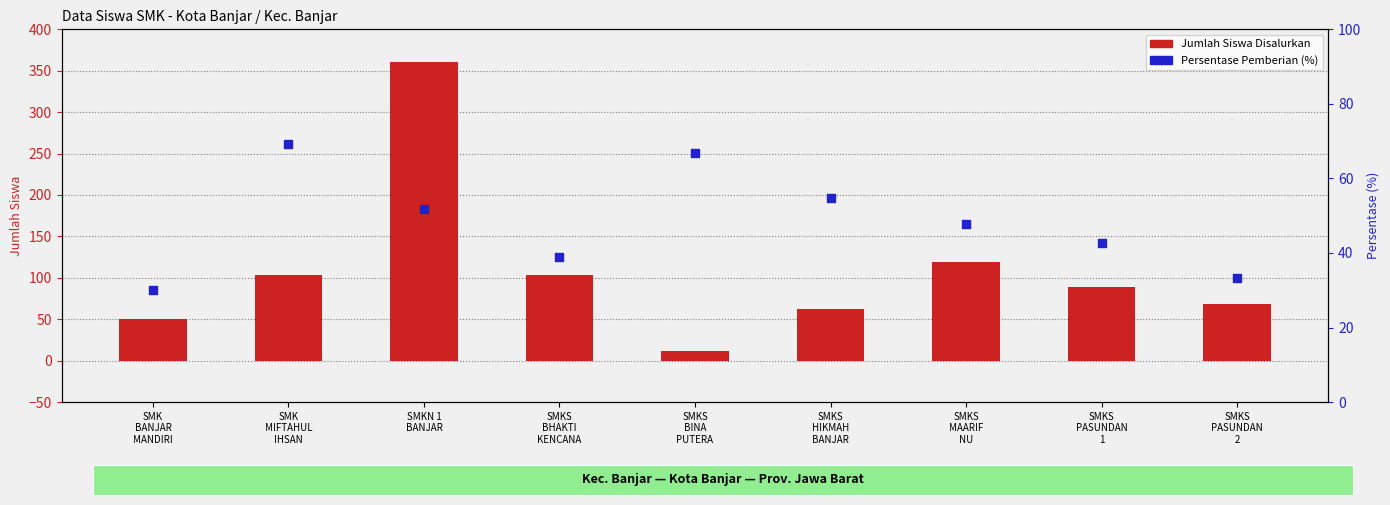

Is the value of Jumlah Siswa Disalurkan at SMK
MIFTAHUL
IHSAN greater than the value of Persentase Pemberian (%) at SMKN 1
BANJAR?

Yes